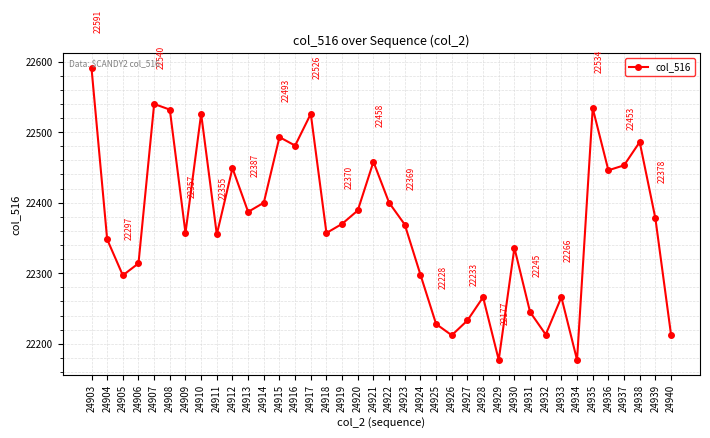

Approximately how many times larger is the value at 24915 compared to 24923?

1.0